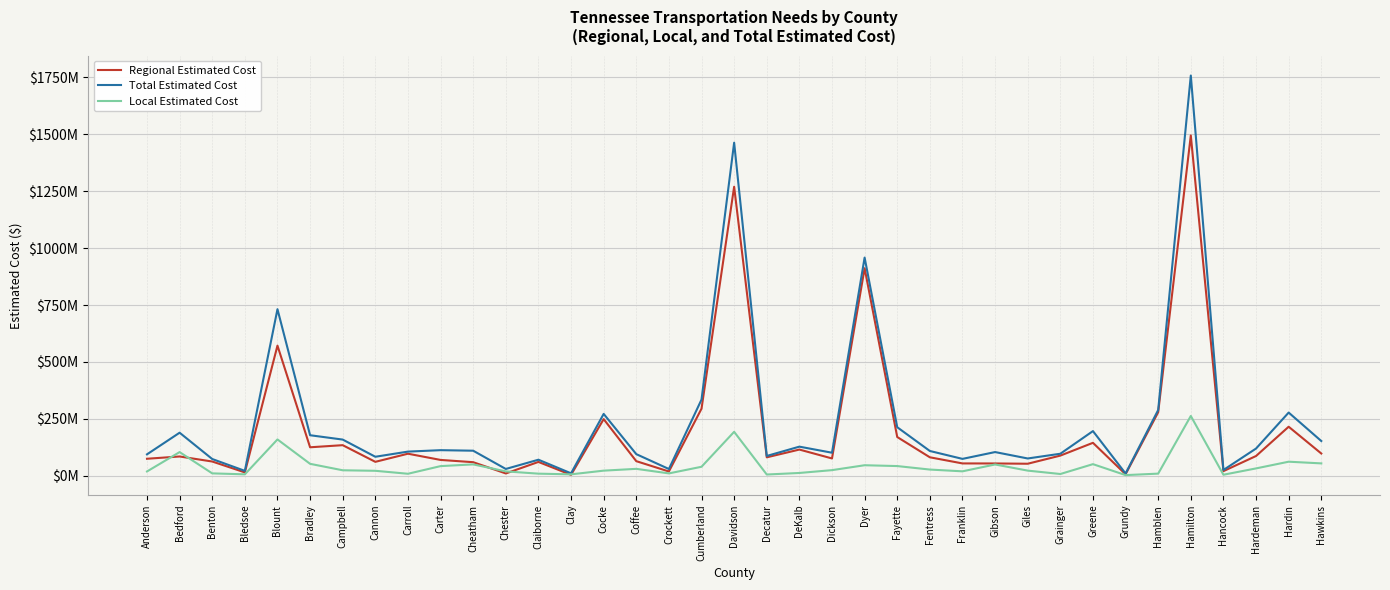

List the series in order of their overall mean, highest first.

Total Estimated Cost, Regional Estimated Cost, Local Estimated Cost